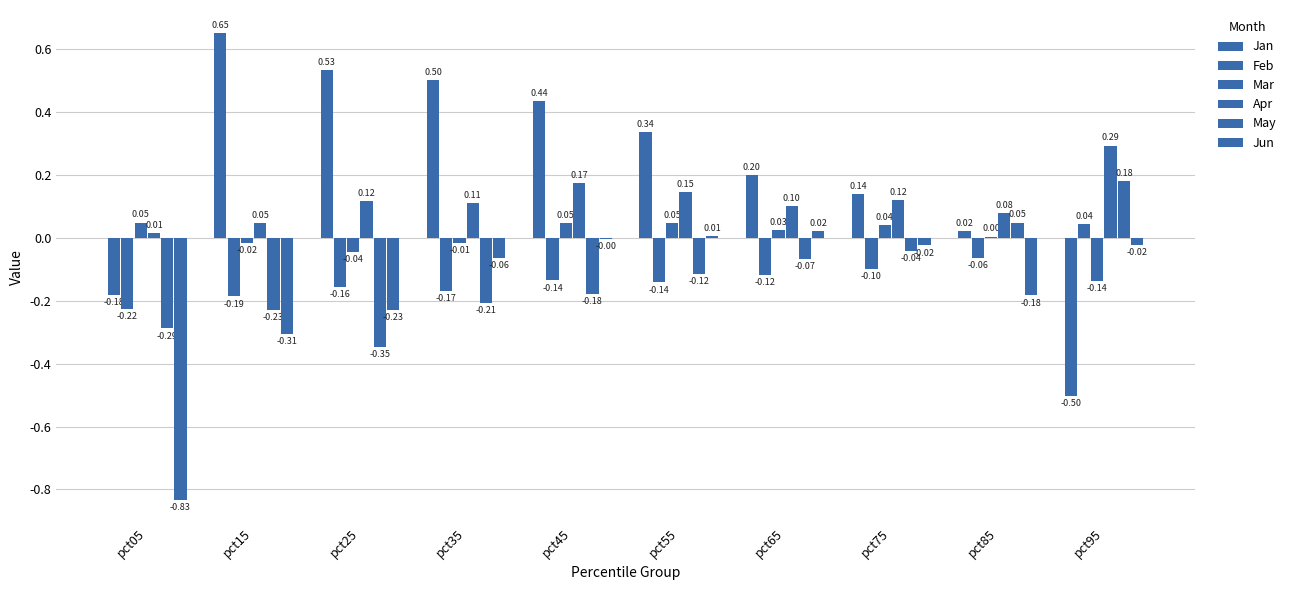

Between pct05 and pct55, which is larger?

pct55